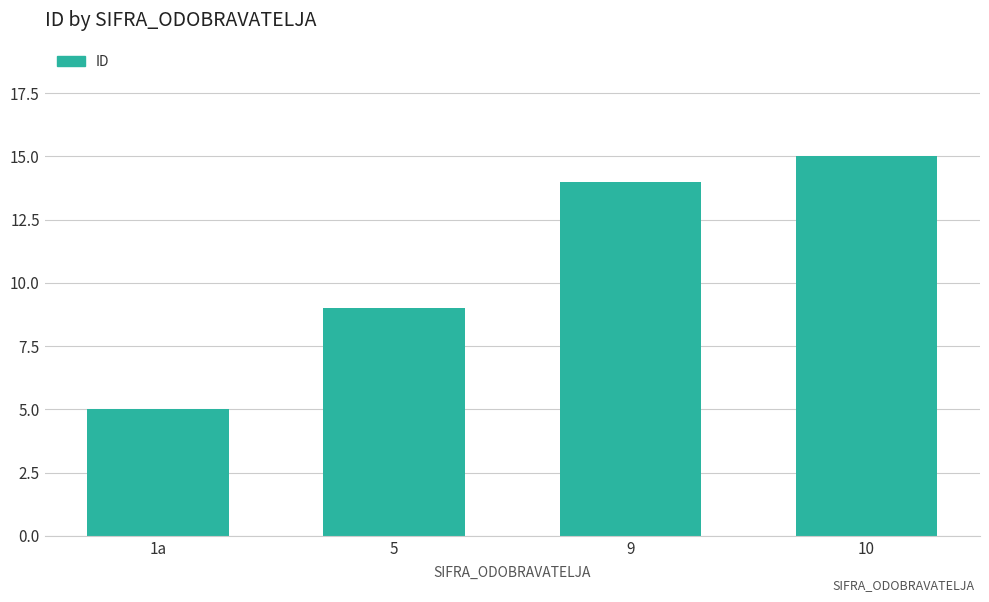

Rank the categories by value from highest to lowest.

10, 9, 5, 1a